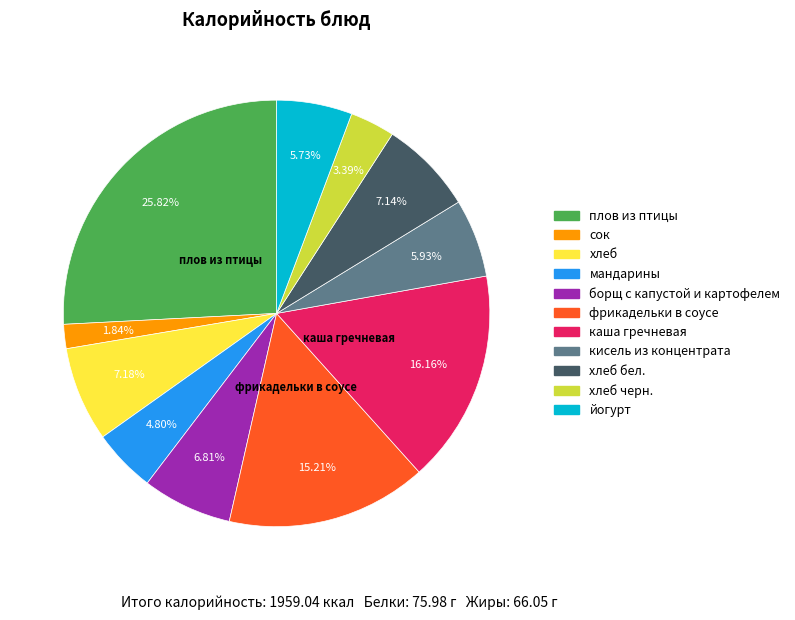

Is there any slice that represents more than half of the pie?

No